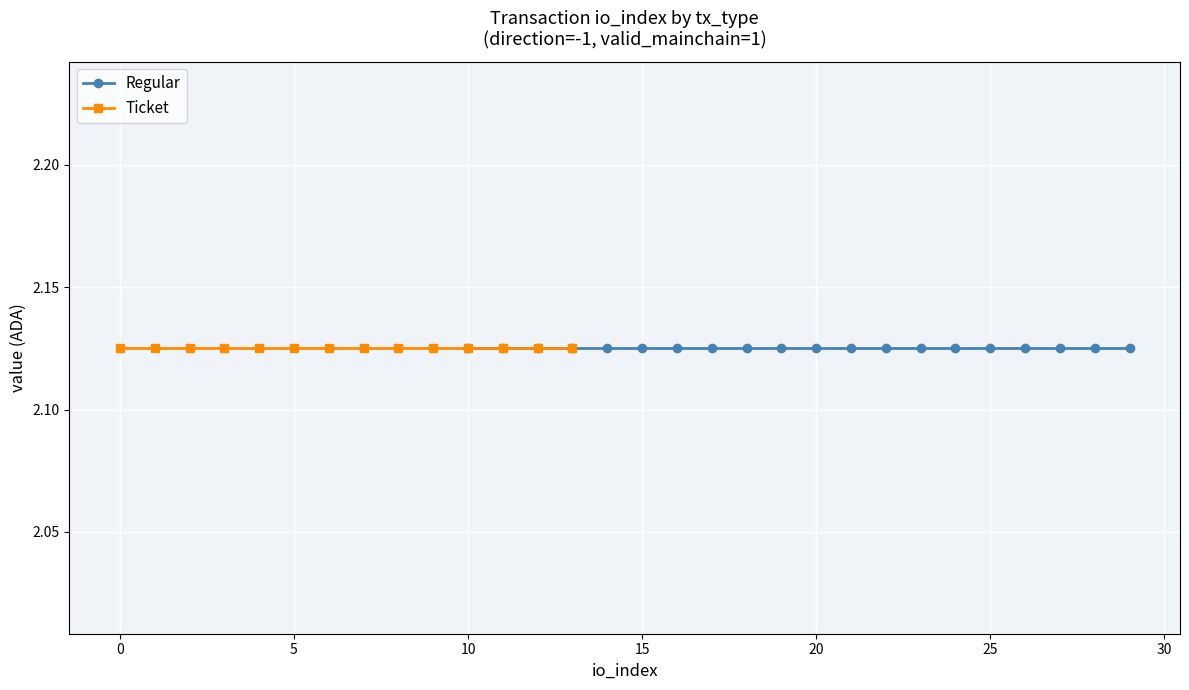

At 9, list the series in order from smallest to largest.

Ticket, Regular